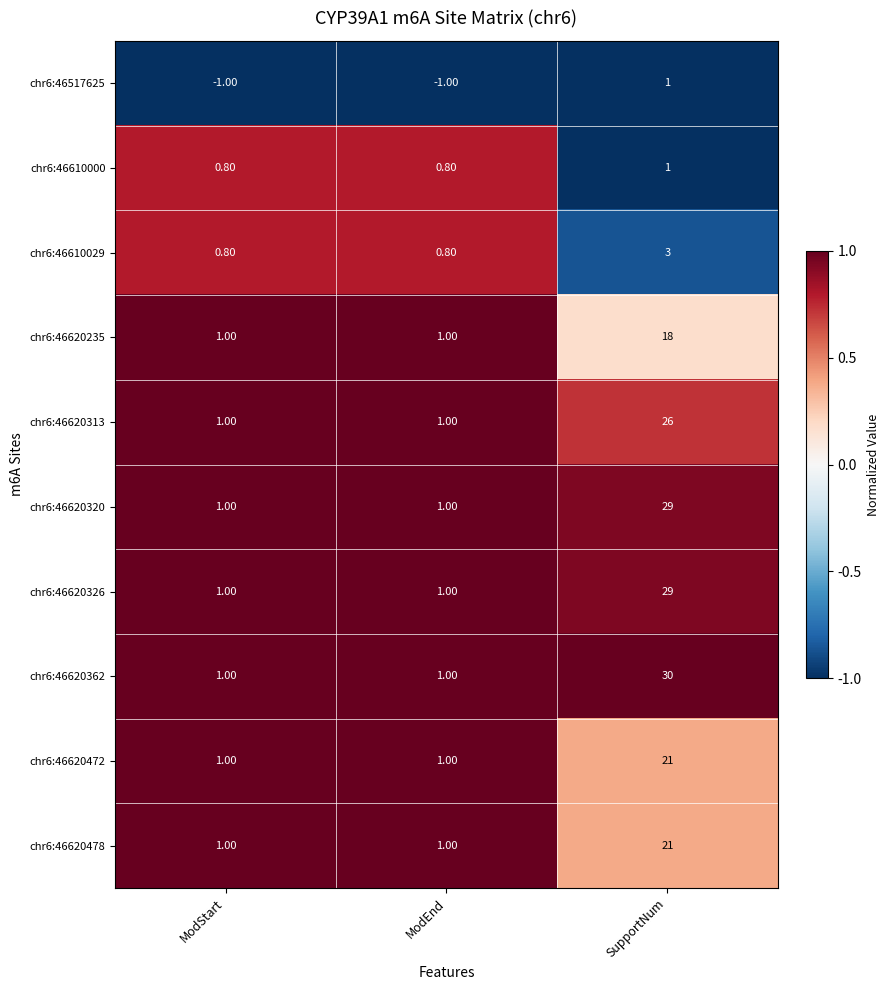

Which series has the largest total across all categories?

chr6:46620362